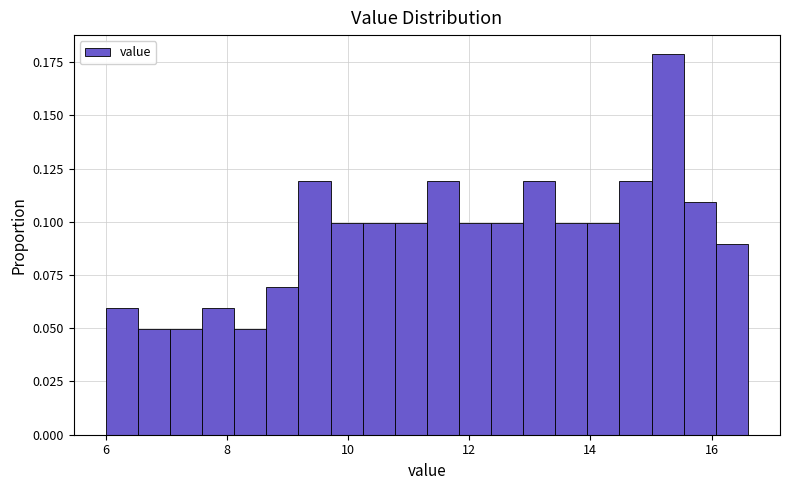

Read against the x-axis, roughly where is the centre of the tallest bar?

15.2